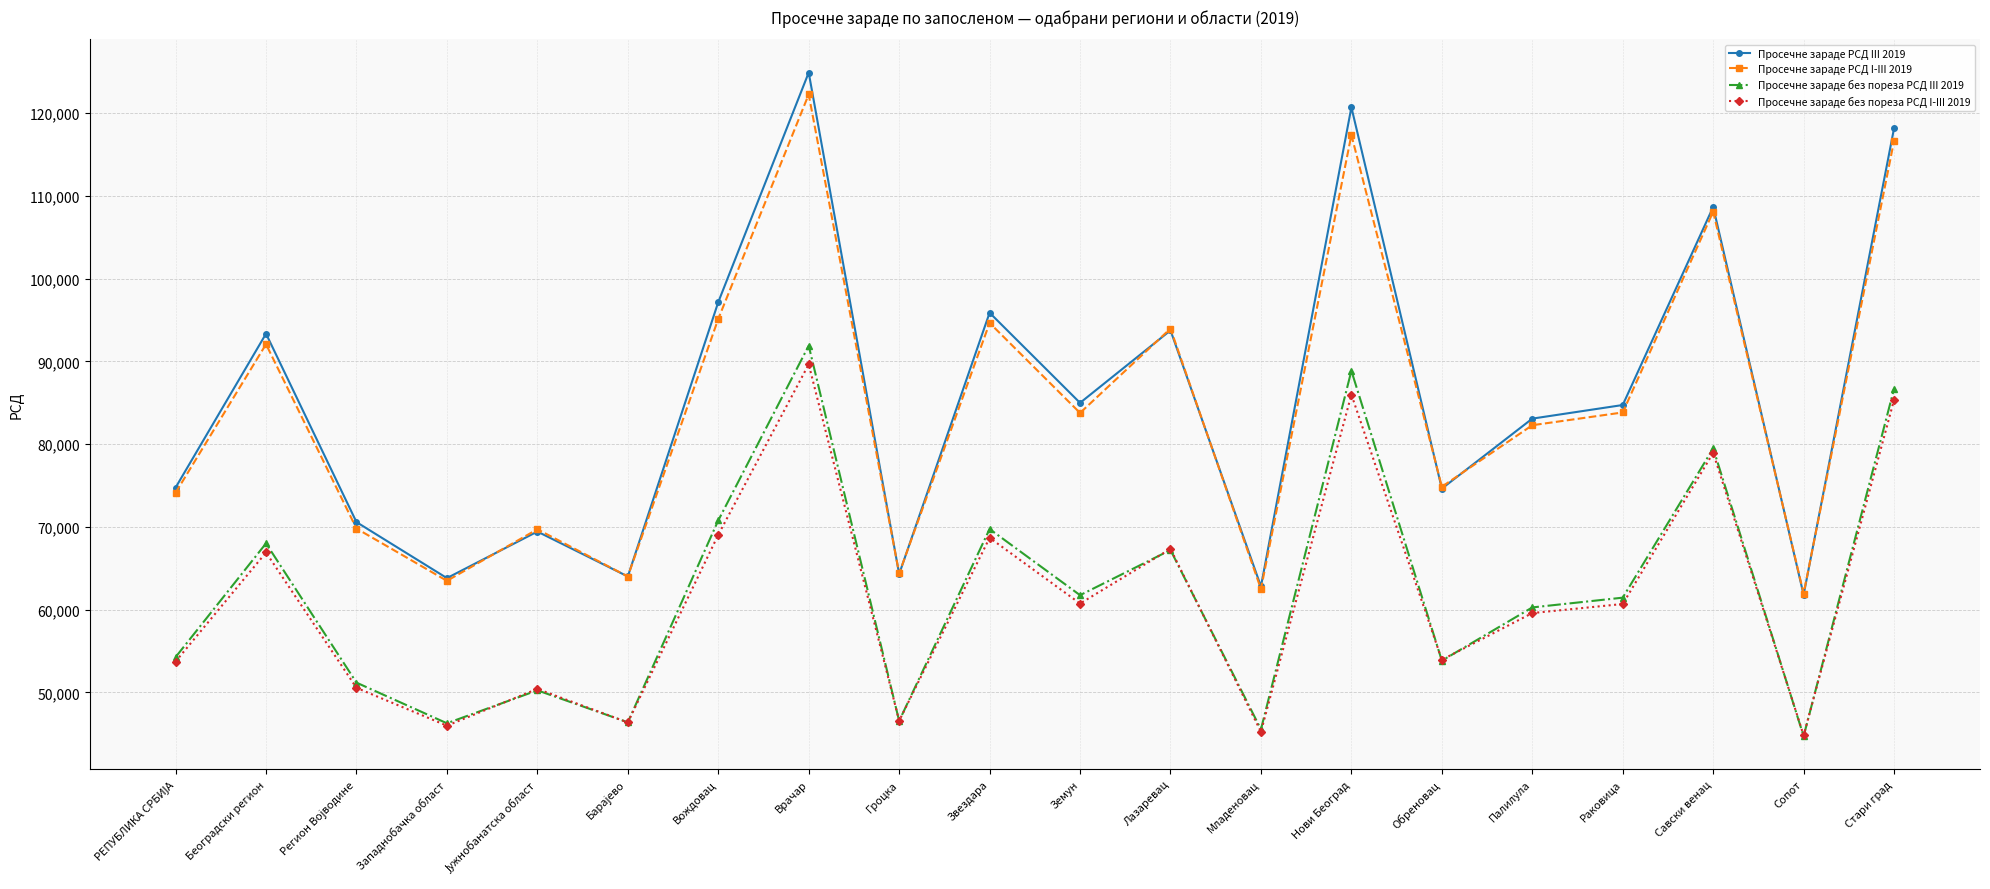

True or false: Просечне зараде без пореза РСД III 2019 and Просечне зараде РСД I-III 2019 intersect in this chart.

False